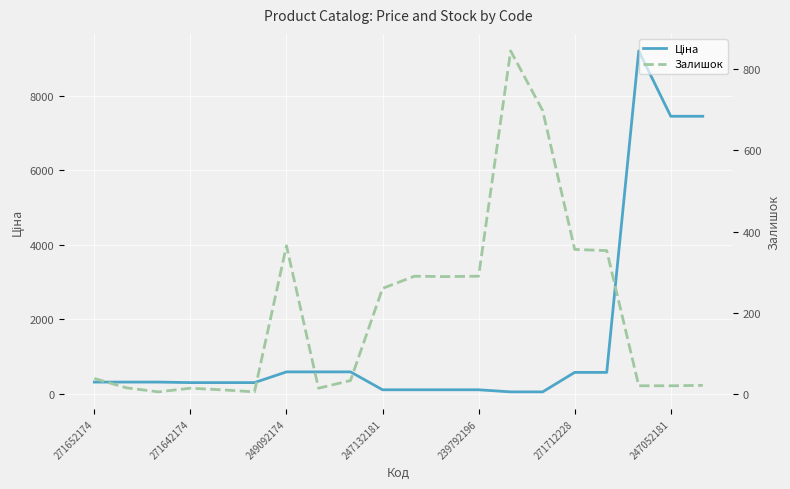

At which category is the sum across all series the highest?

17